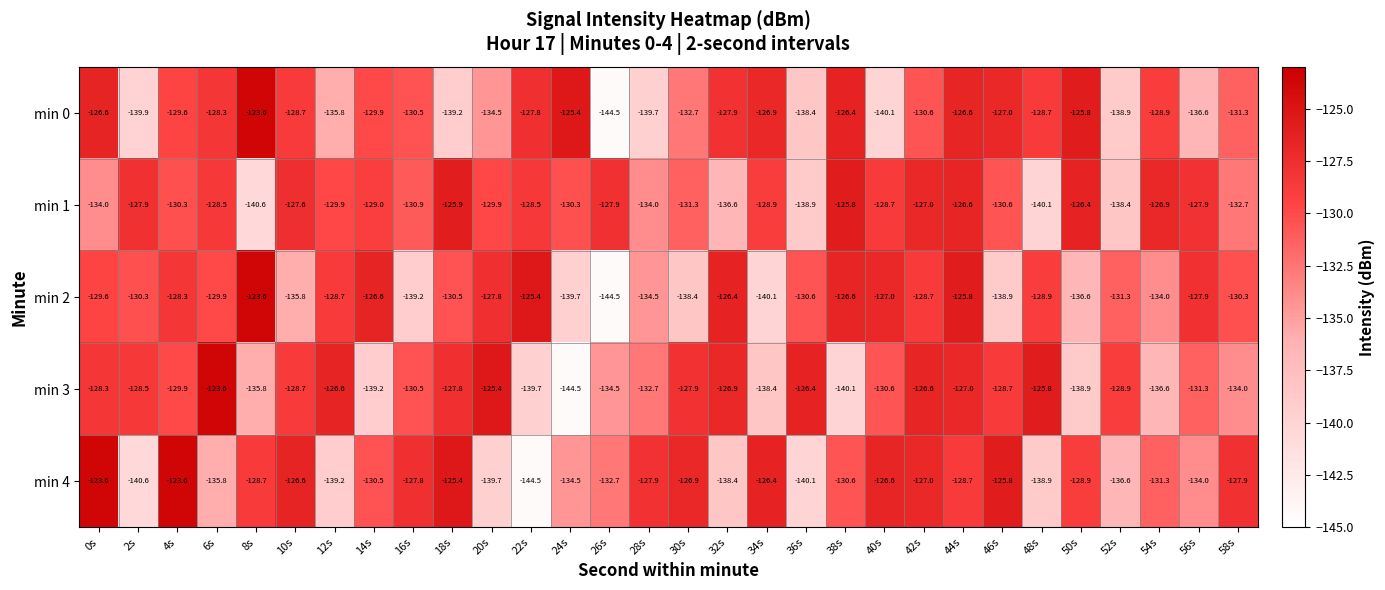

Between 10s and 18s, which series saw the biggest shift?

min 0